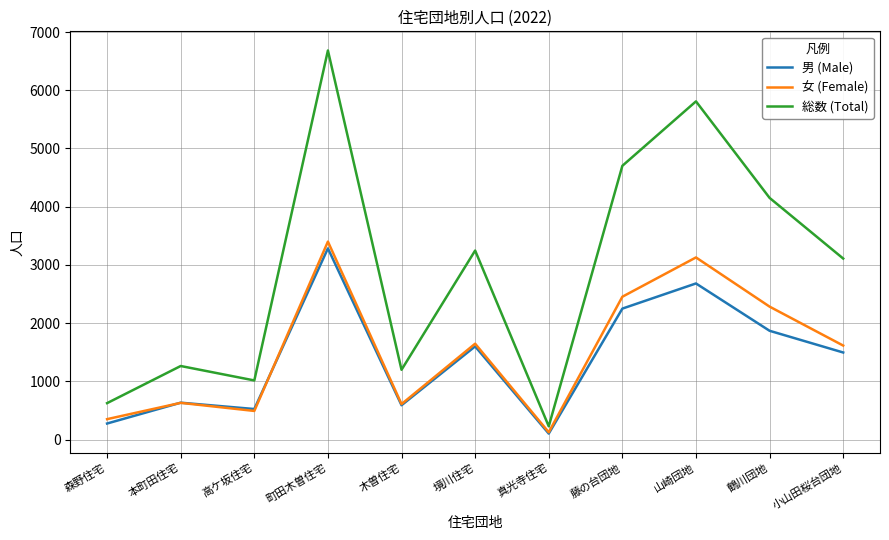

What is the difference between the second highest and second lowest values in the 男 (Male) series?

2406